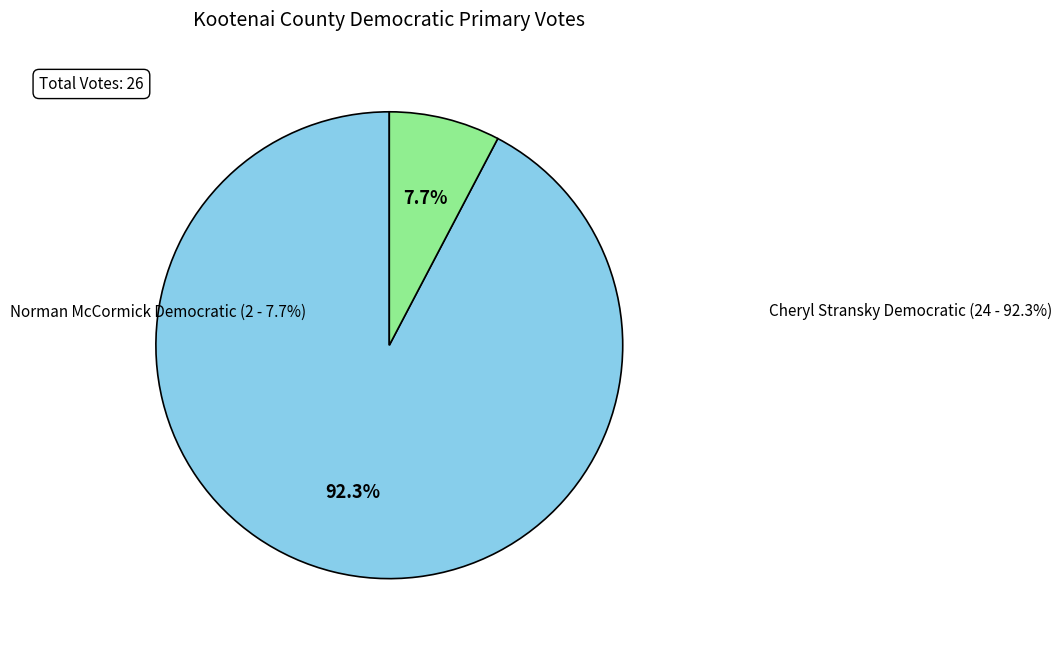

What is the largest slice in the pie chart?

Cheryl StranskyDemocratic